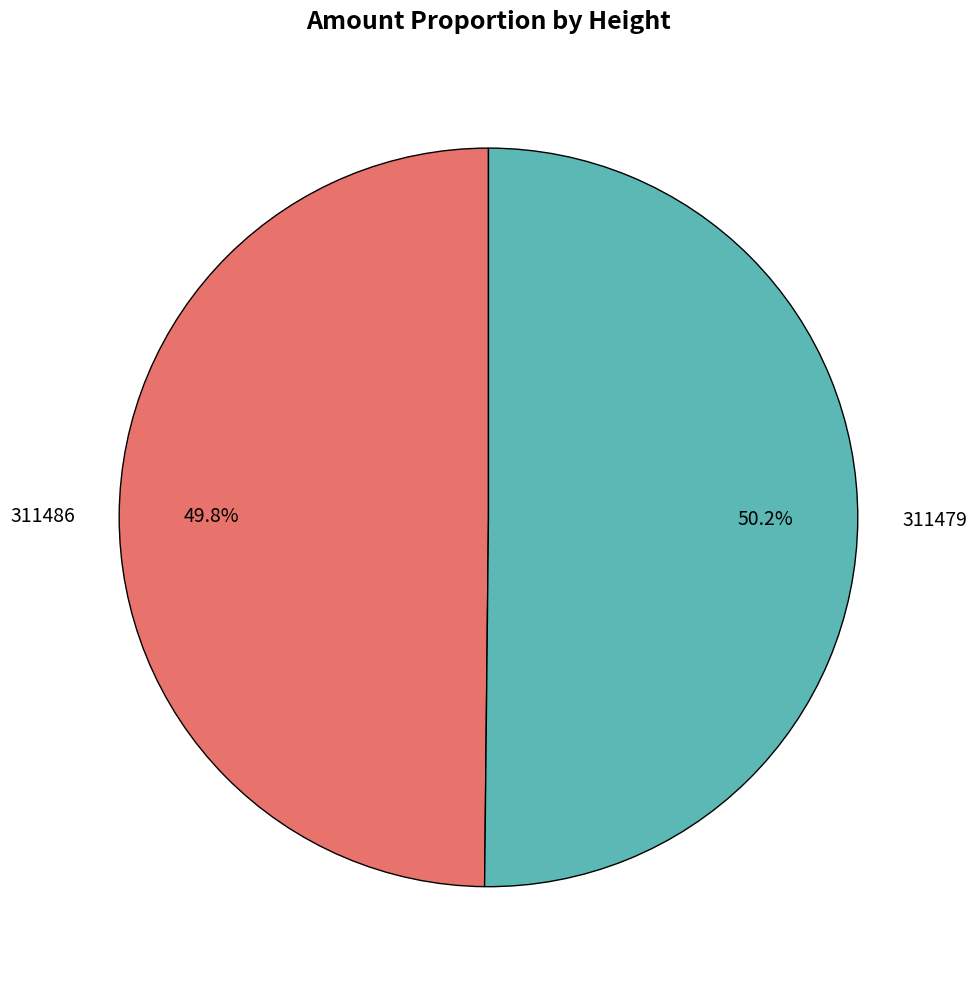

How many slices are in this pie chart?

2